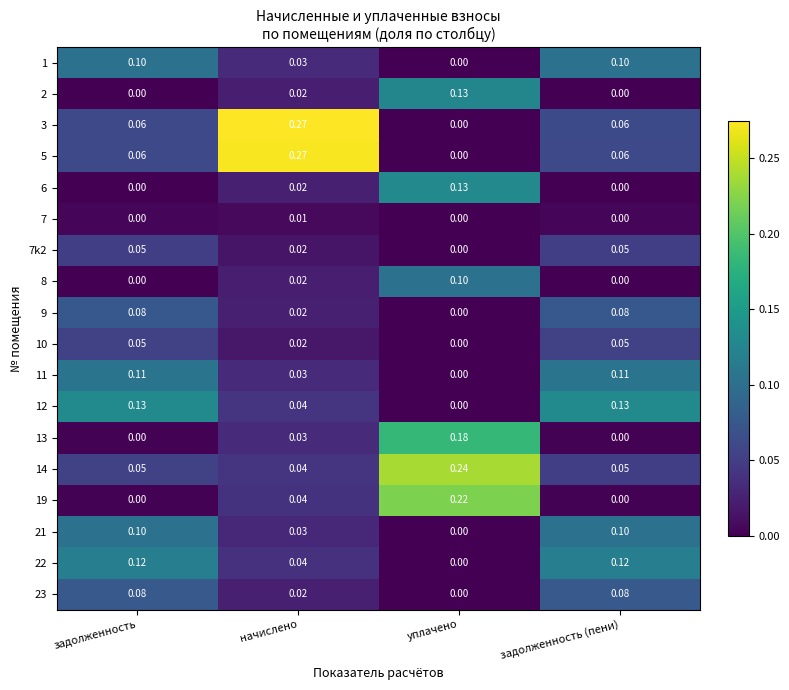

At which label does 1 reach its minimum?

уплачено